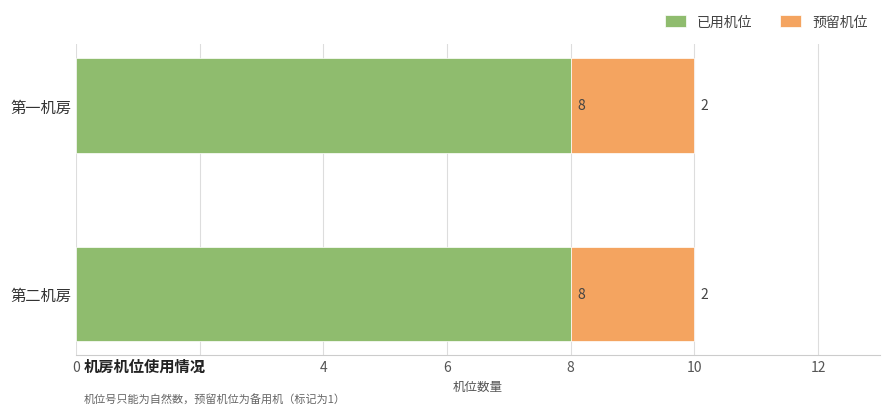

True or false: 已用机位 has a value of 8 at 第一机房.

True